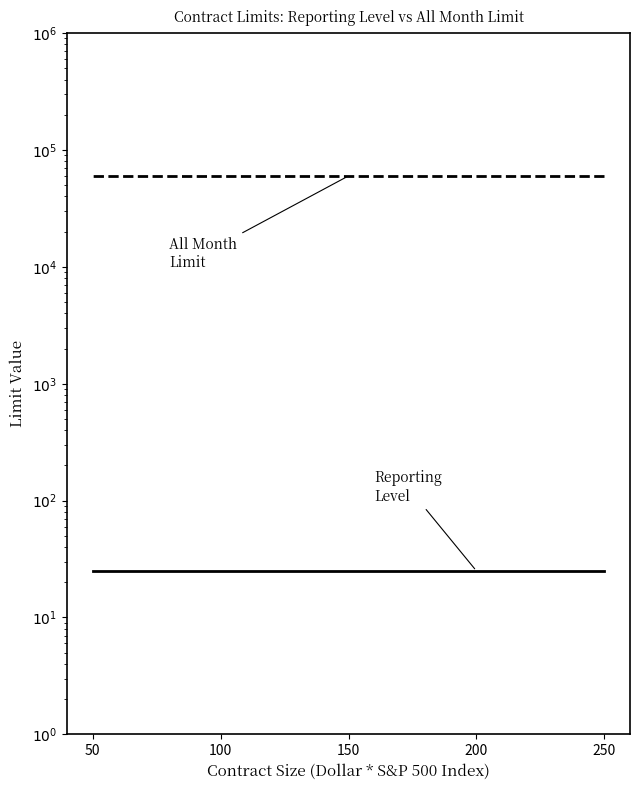

What is the difference between the highest and lowest values at 250?

59975